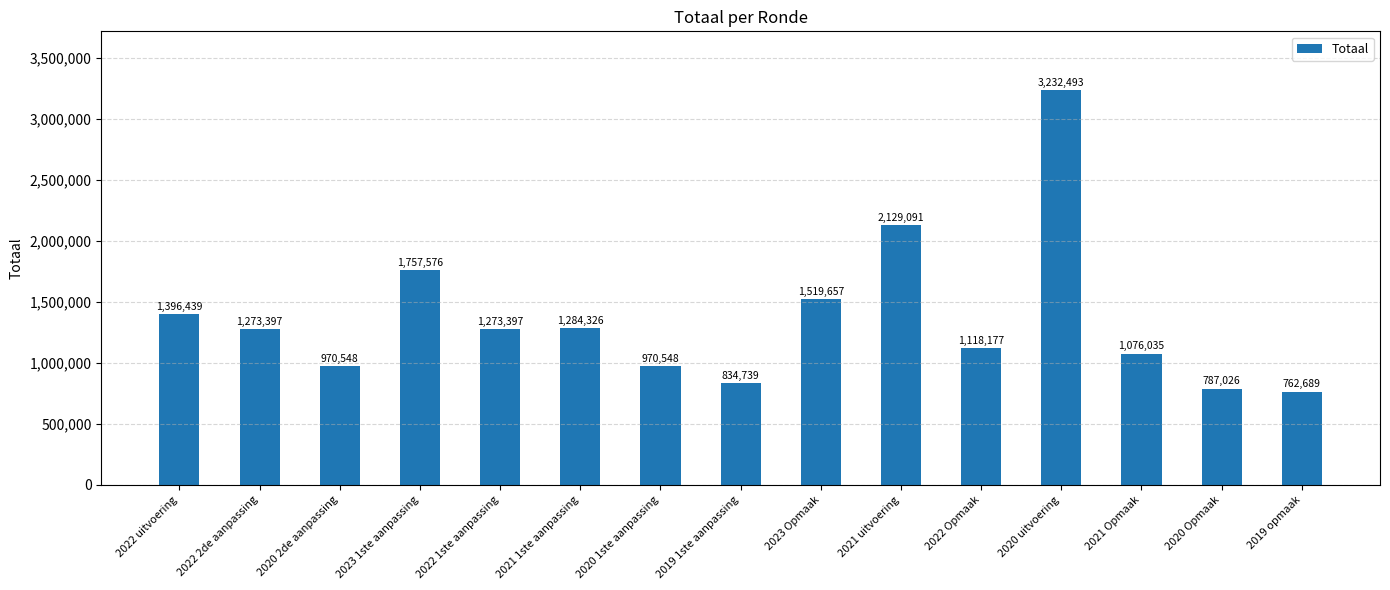

True or false: the data shows 1964514 at 2020 uitvoering.

False